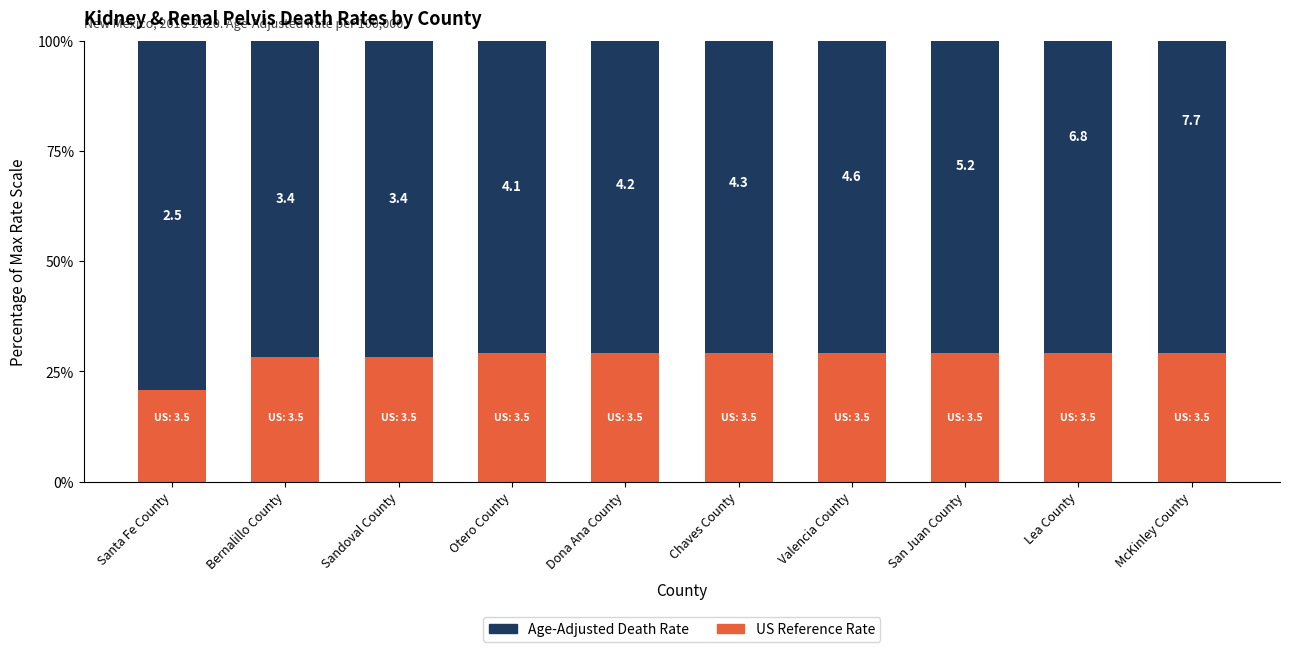

How many data points does each series have?

10